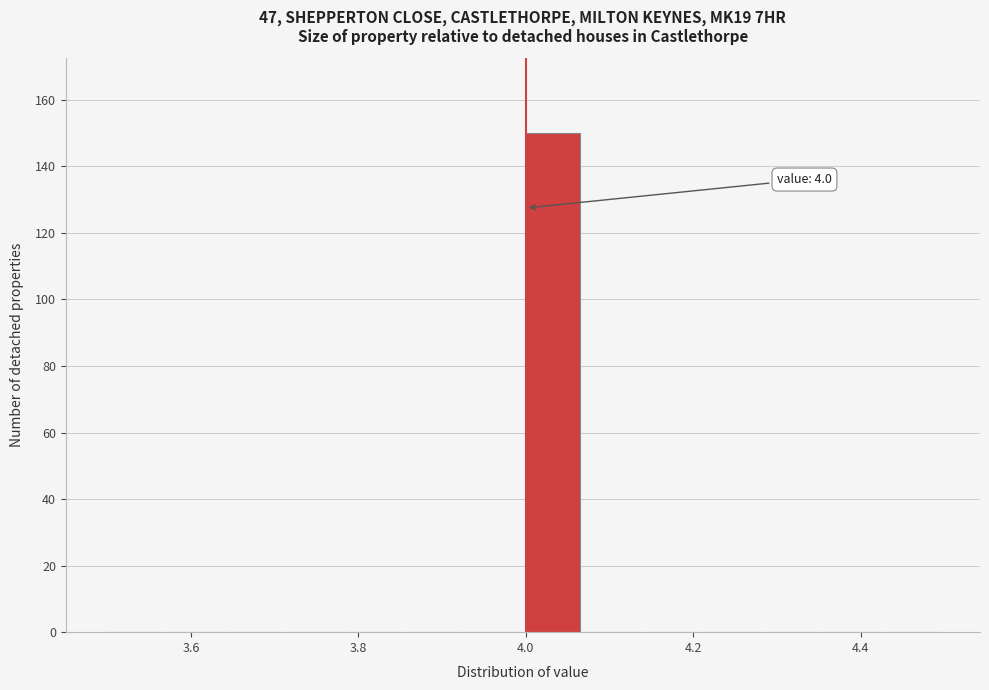

Around what value on the x-axis is the tallest bar? Give the approximate position of its centre, as read against the axis.

4.04